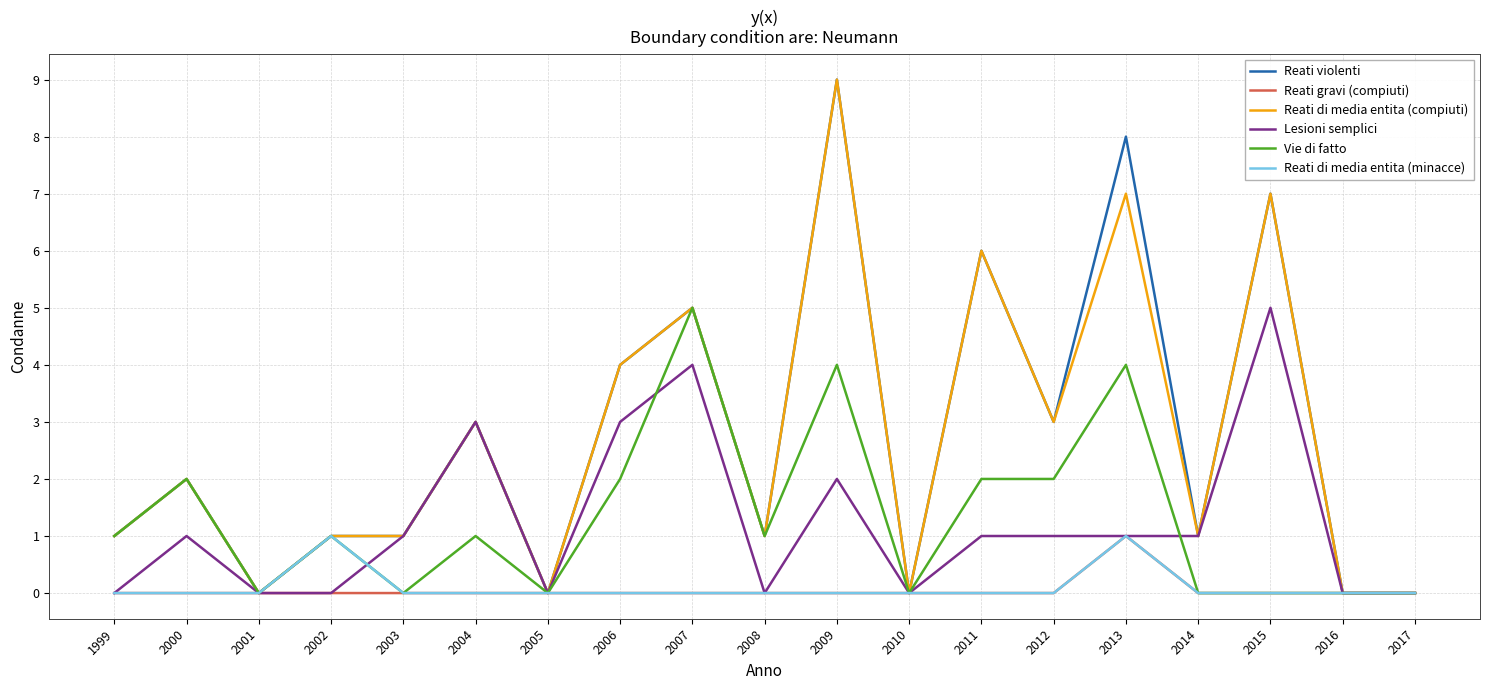

What is the difference between the maximum and minimum values in the Reati violenti series?

9